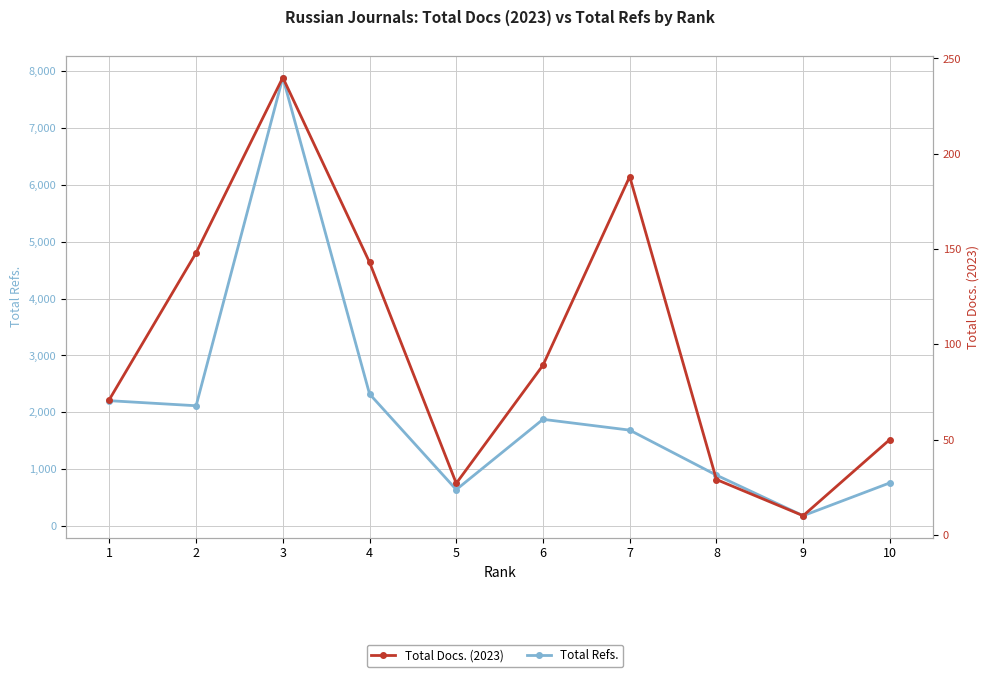

At which category is the sum across all series the highest?

3